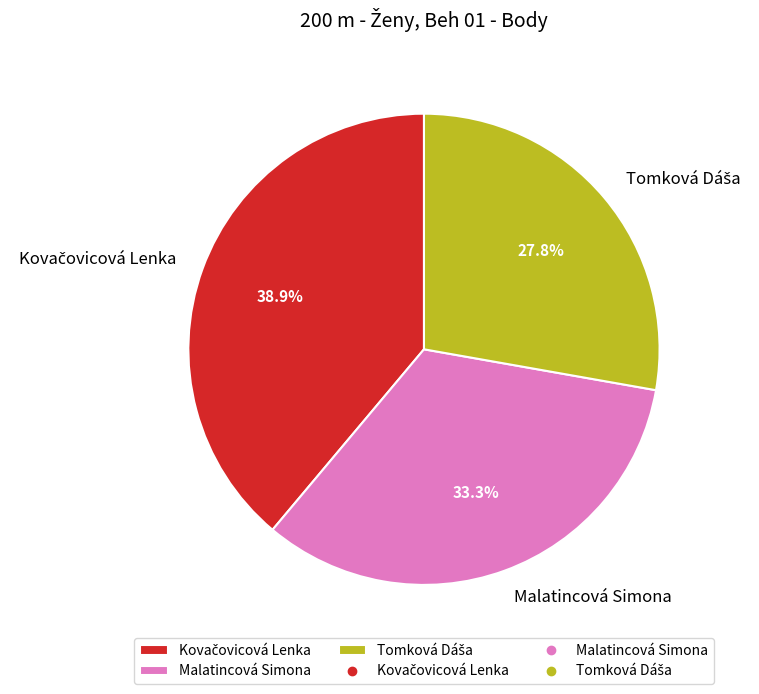

True or false: Malatincová Simona accounts for 46% of the total.

False